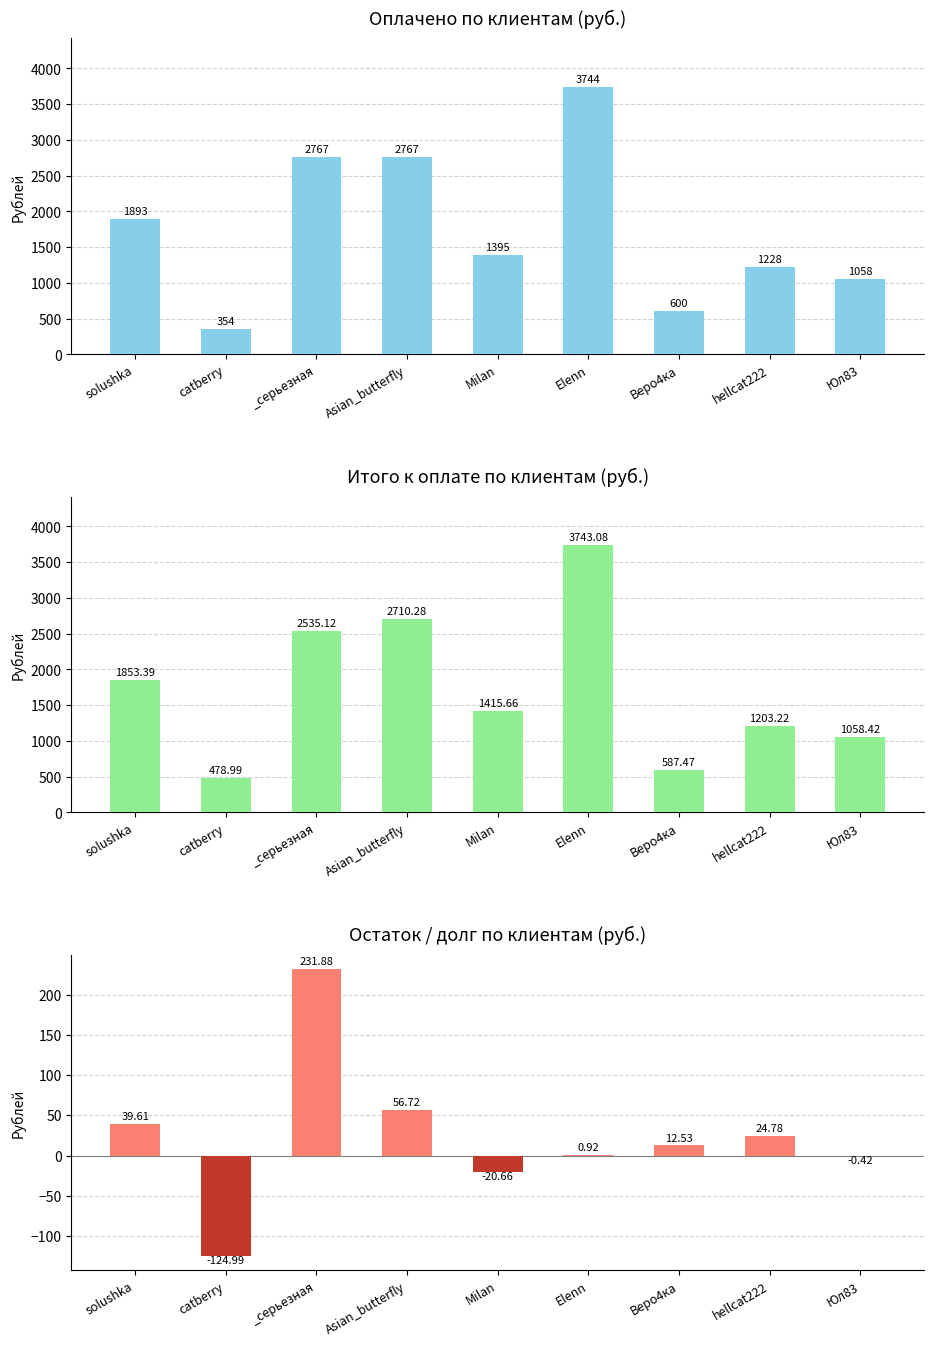

Which series has the widest spread of values?

Оплачено